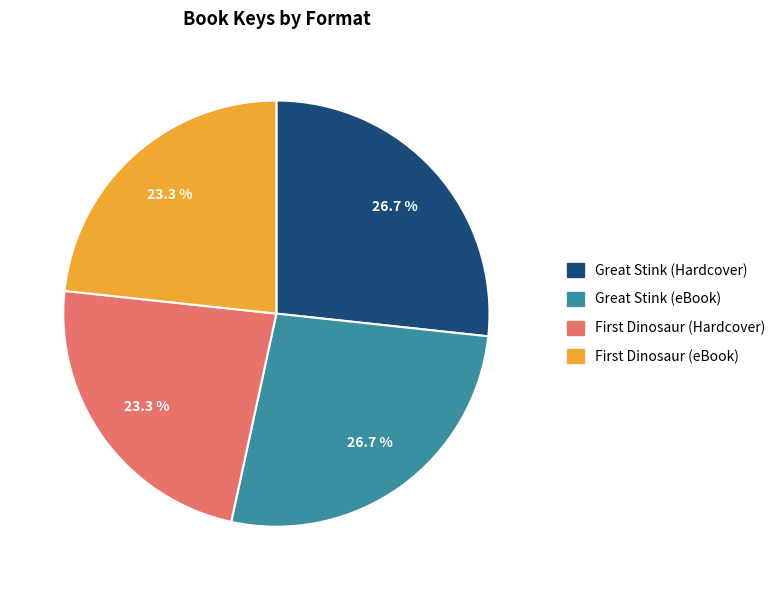

Does Great Stink (Hardcover) represent more than half of the total?

No